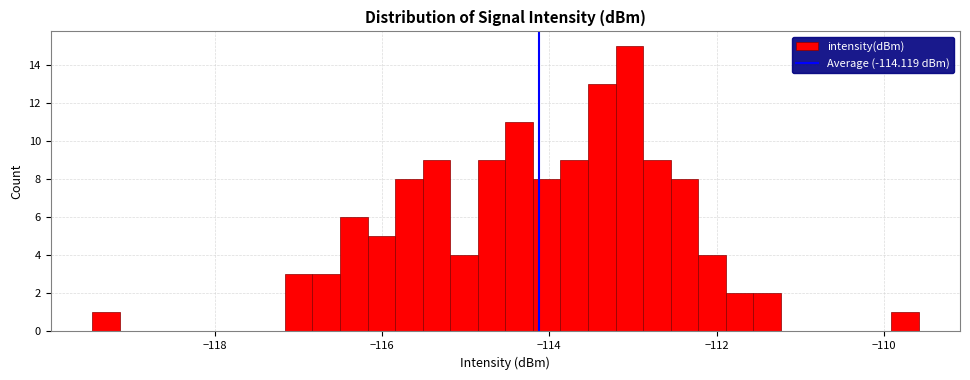

Read against the x-axis, roughly where is the centre of the tallest bar?

-113.0